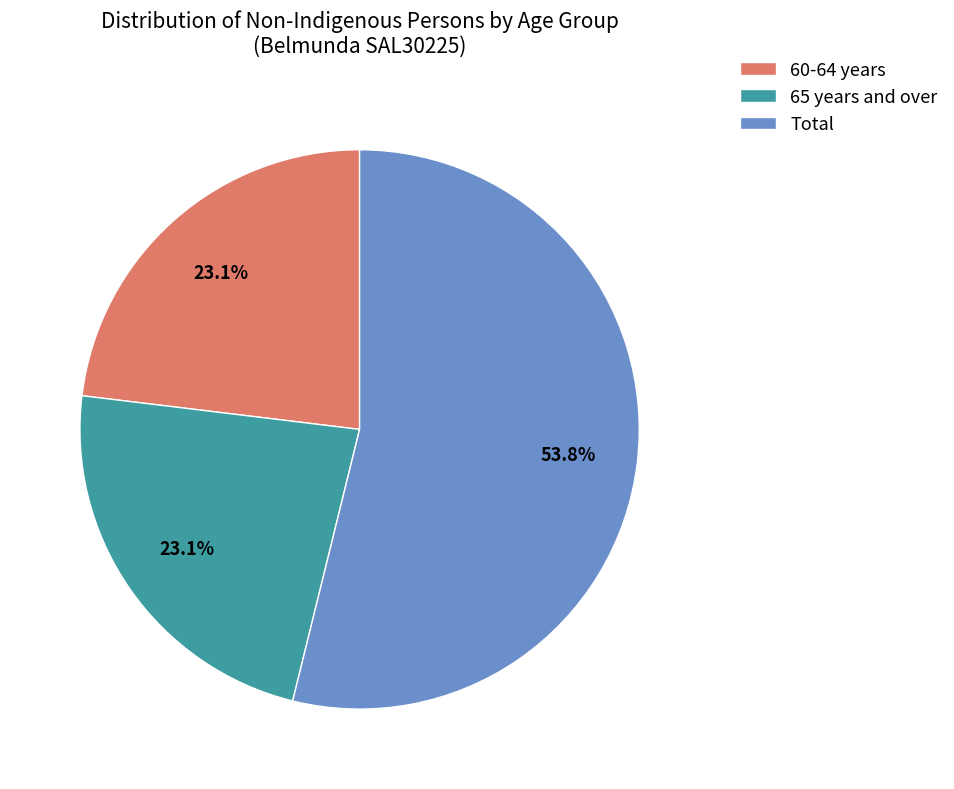

What is the majority slice?

Total